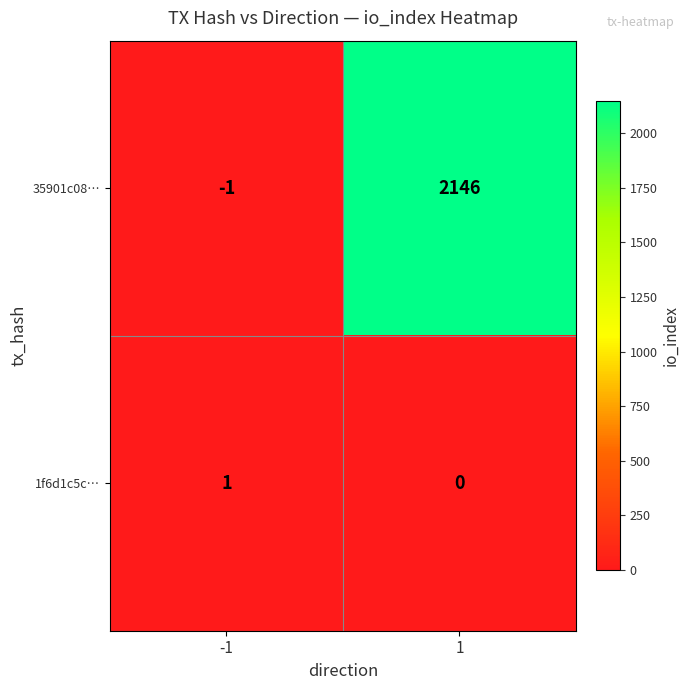

What is the difference between the maximum and minimum values in the 35901c08… series?

2147